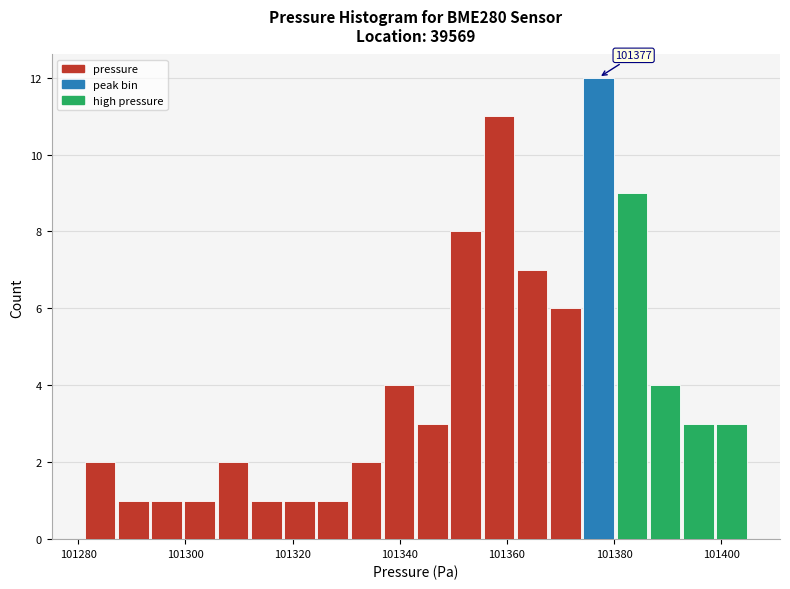

Around what value on the x-axis is the tallest bar? Give the approximate position of its centre, as read against the axis.

101378